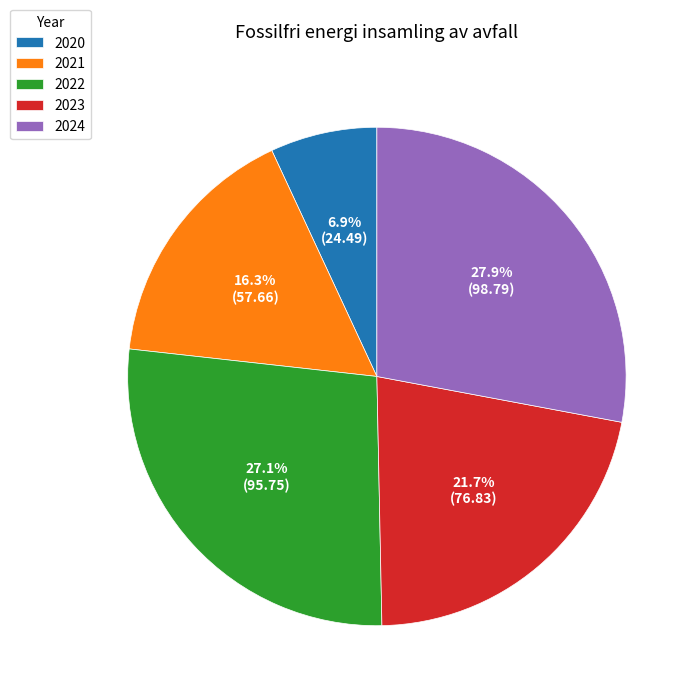

Does 2024 represent more than half of the total?

No